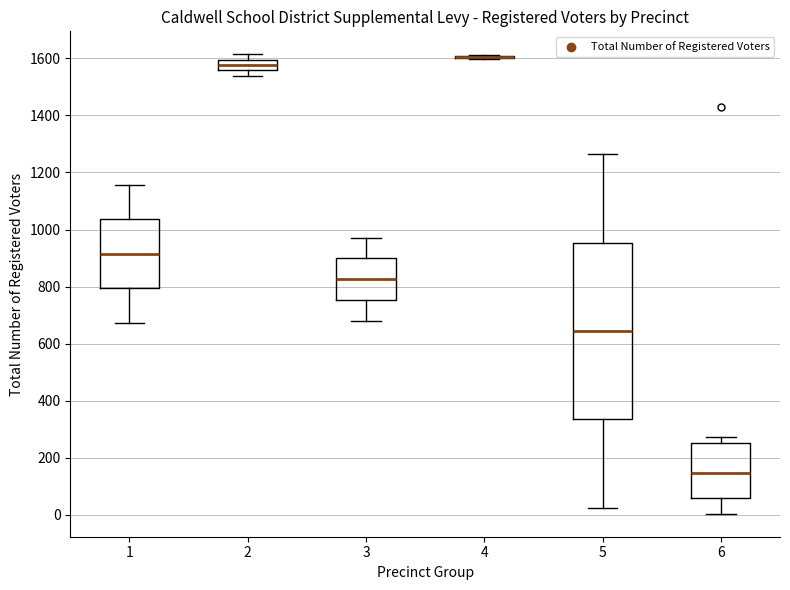

Reading left to right, transcribe this box plot: for each box, give where its median line is, the range the box spans, and where its two whiskers end, as read against the y-axis. The values are not printed on the chart, so give them approximately, as read against the axis.

1: median 920, box 800 to 1040, whiskers 680 to 1160
2: median 1580, box 1560 to 1600, whiskers 1540 to 1620
3: median 820, box 760 to 900, whiskers 680 to 980
4: box collapsed to a line at 1600, whiskers 1600 to 1620
5: median 640, box 340 to 960, whiskers 20 to 1260
6: median 140, box 60 to 260, whiskers 0 to 280